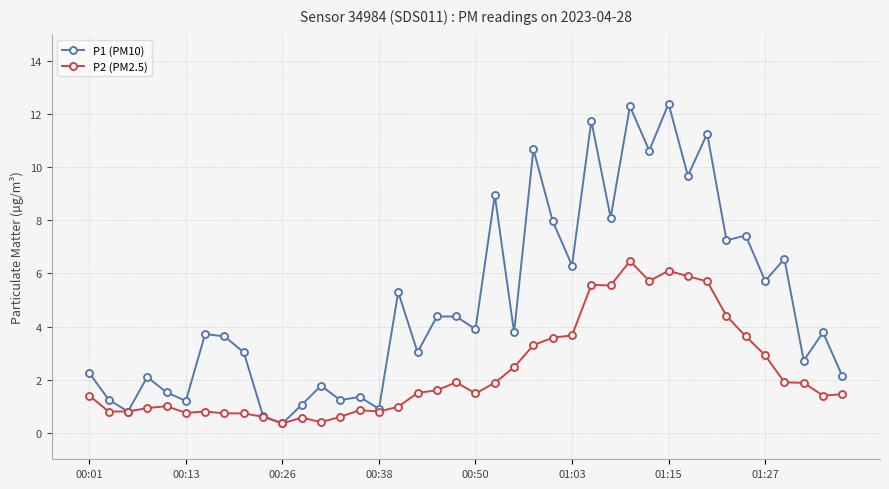

List the series in order of their peak value, lowest first.

P2 (PM2.5), P1 (PM10)